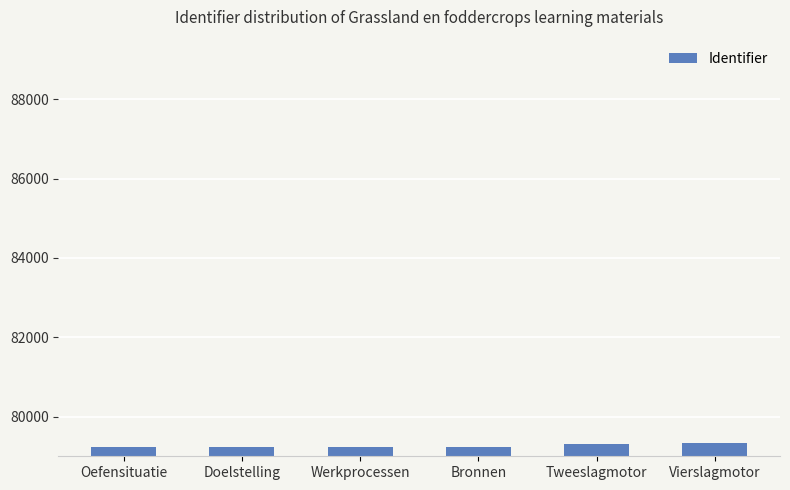

What is the label of the 5th bar from the left?

Tweeslagmotor